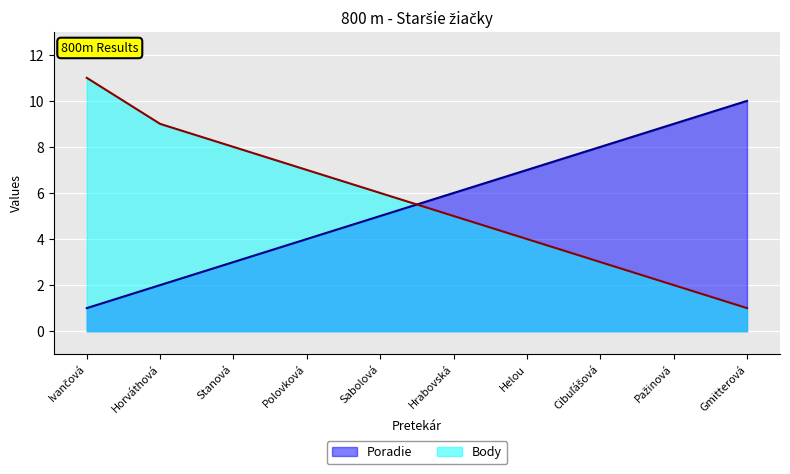

Which series ends up on top after the final intersection of Body and Poradie?

Poradie